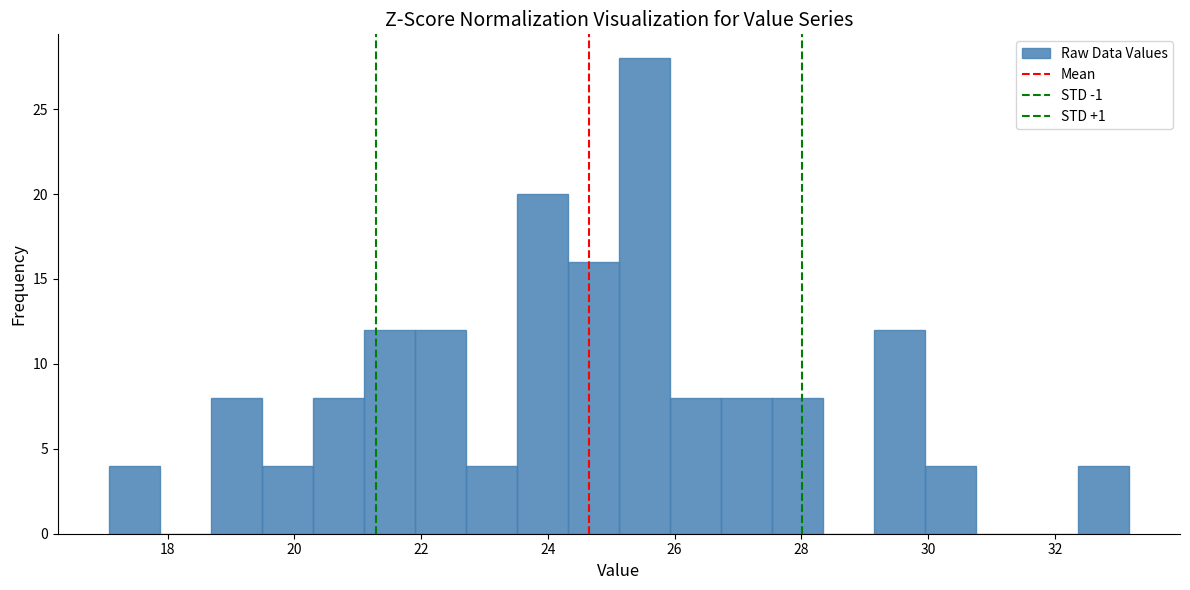

Over which range of the x-axis is the bar tallest?

25.2 to 26.0